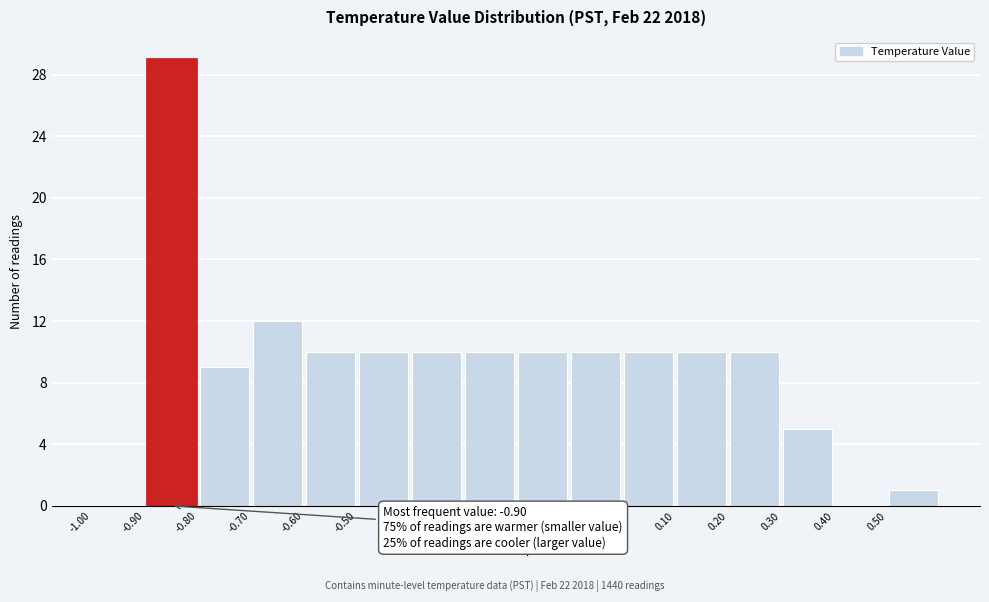

Which range on the x-axis has the tallest bar?

-0.9 to -0.8